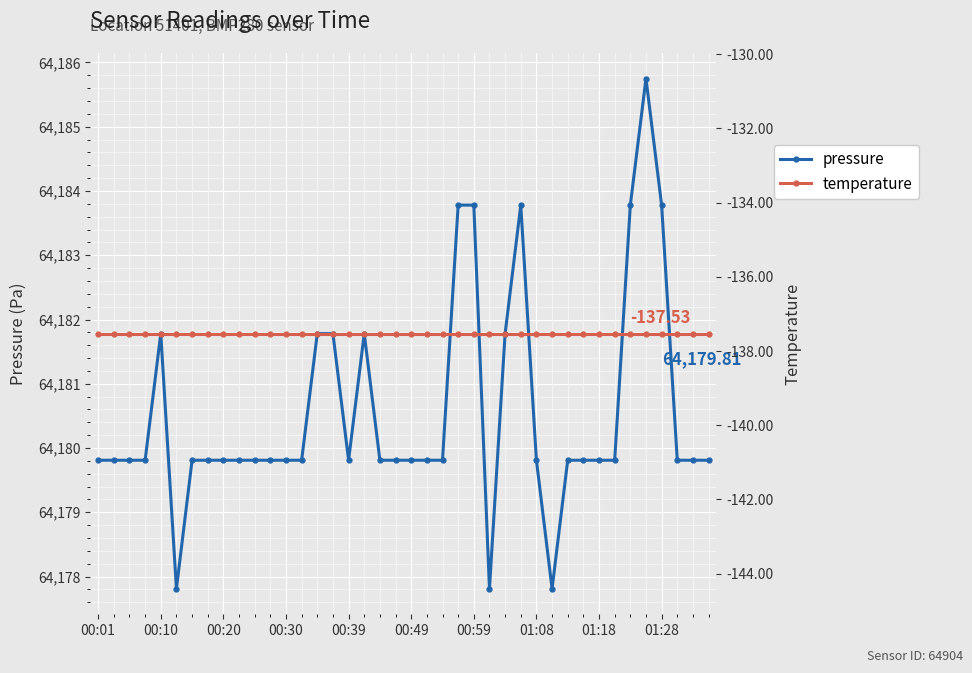

True or false: pressure has more than 0 points higher than both neighbors.

True